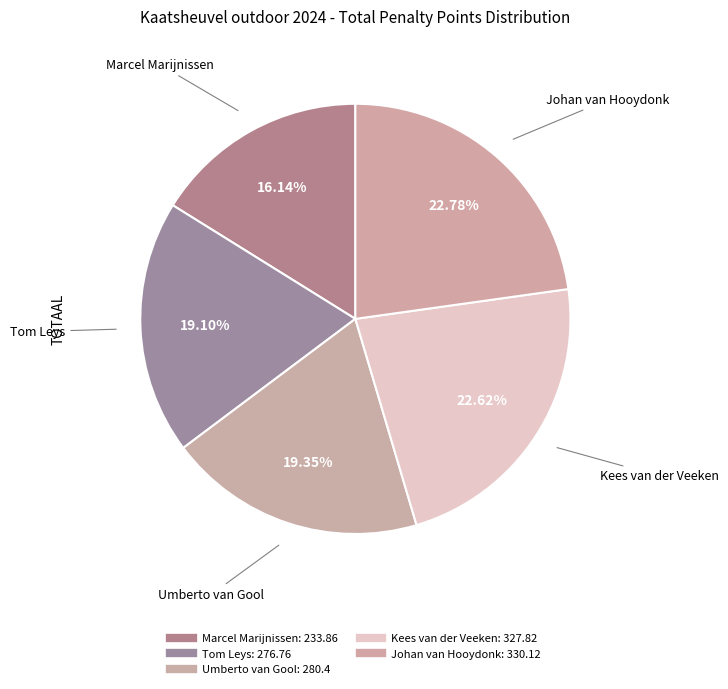

Which slice is the largest?

Johan van Hooydonk